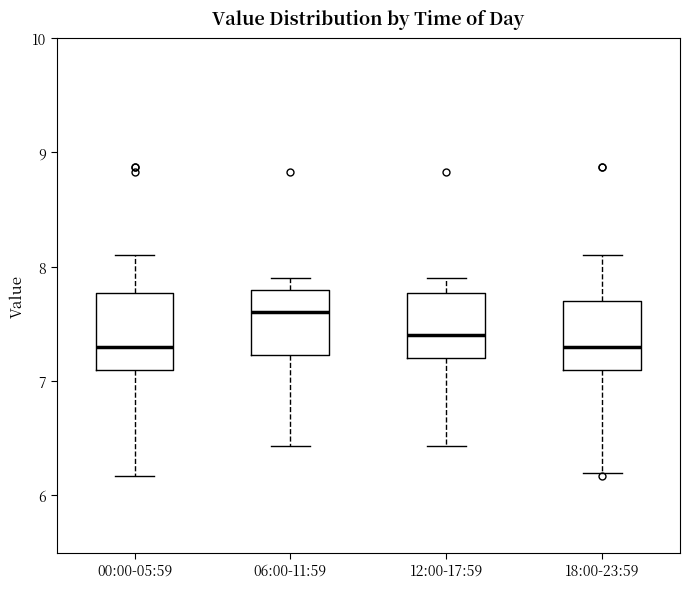

Where does the upper whisker of the box for 18:00-23:59 end on the y-axis? The values are not printed on the chart, so give them approximately, as read against the axis.

8.1